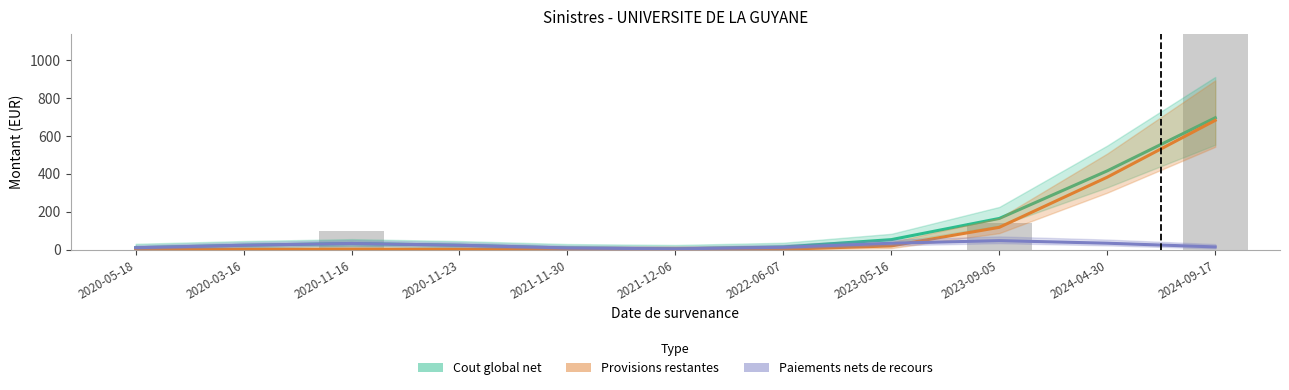

What is the label of the 4th bar from the left?

2020-11-23